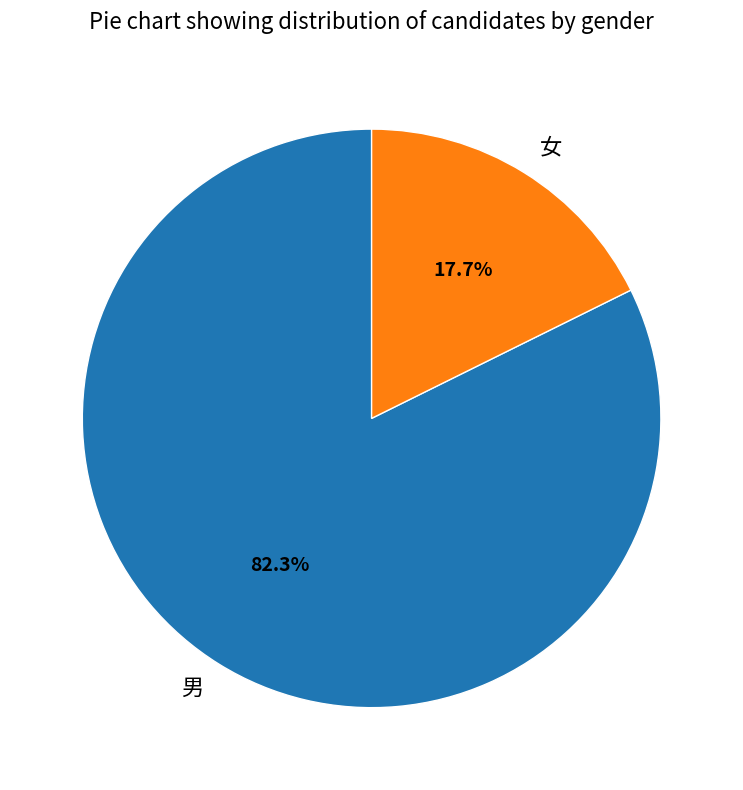

Is it true that 男 is 71% of the pie?

False